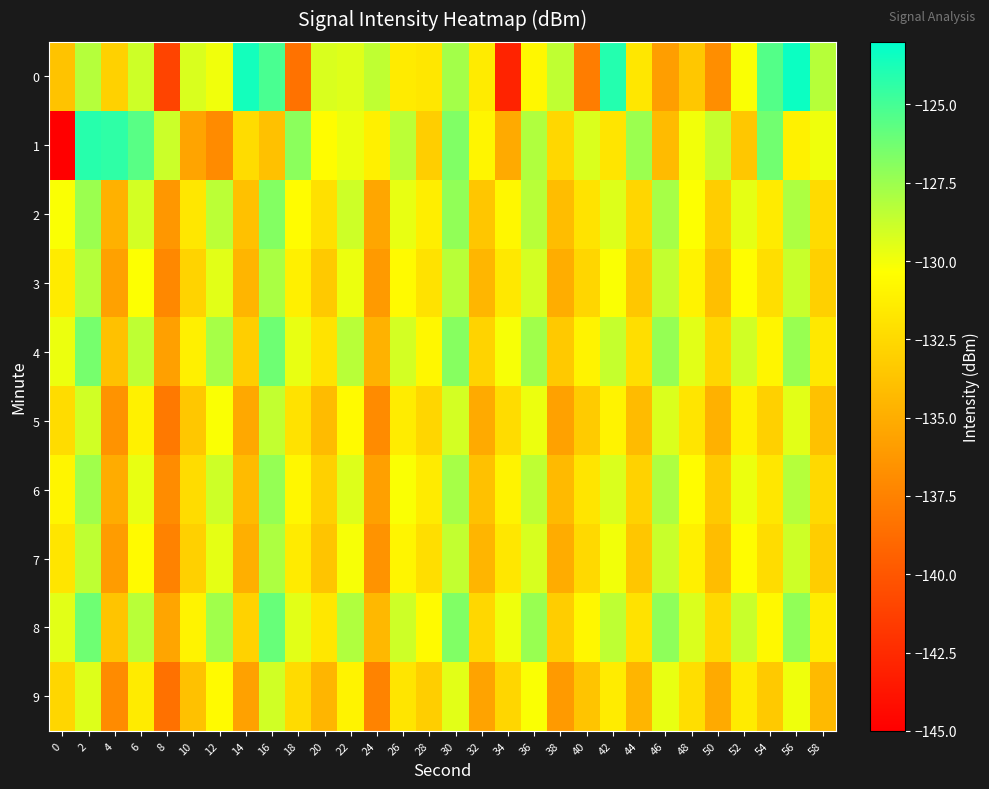

At which category is the sum across all series the highest?

2